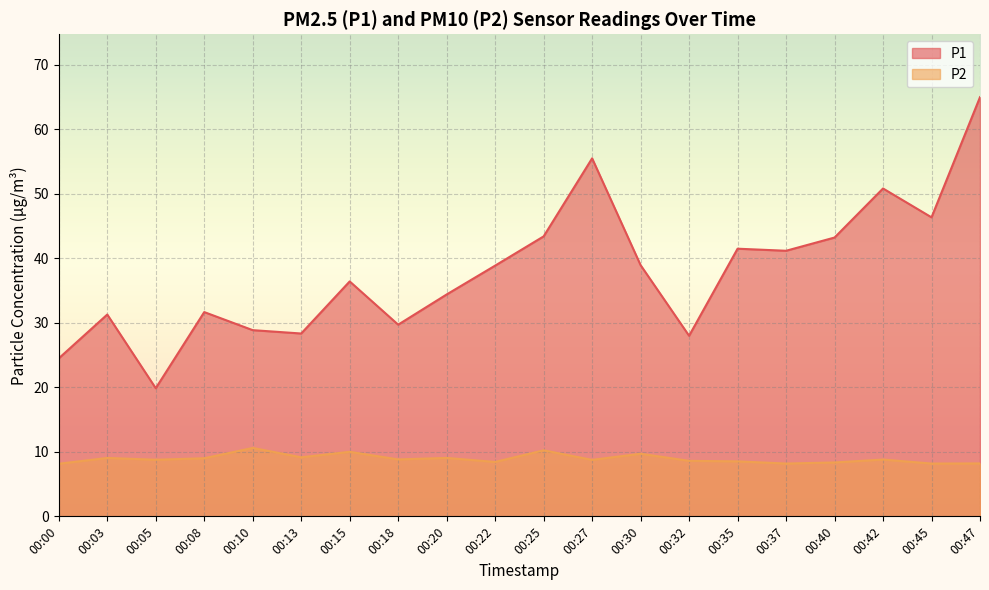

Is the value of P2 at 00:13 greater than the value of P1 at 00:20?

No